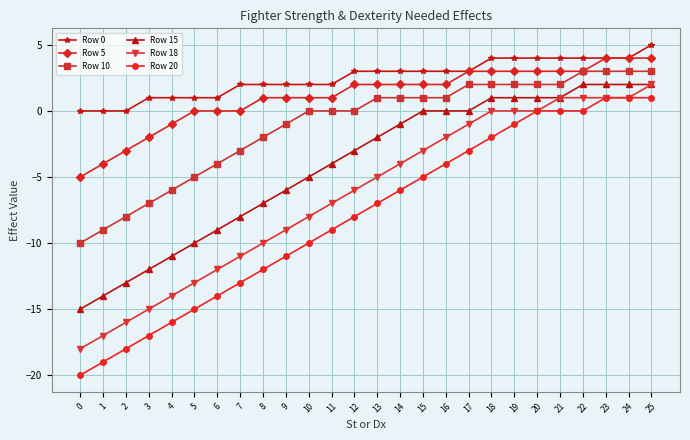

What are all the series names shown in the legend?

Row 0, Row 5, Row 10, Row 15, Row 18, Row 20